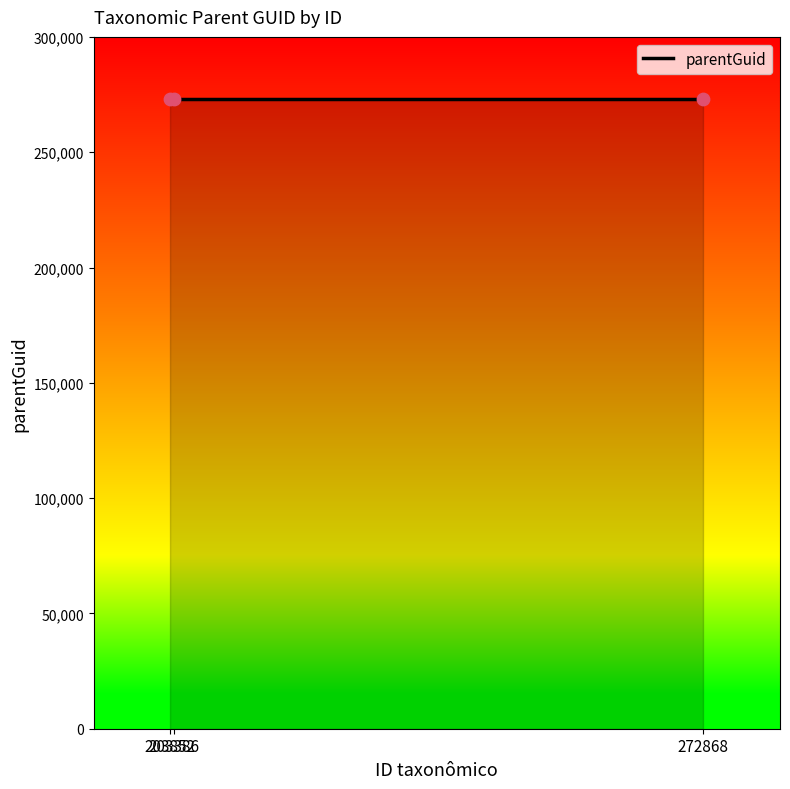

Which has a higher value, 272868 or 203386?

272868